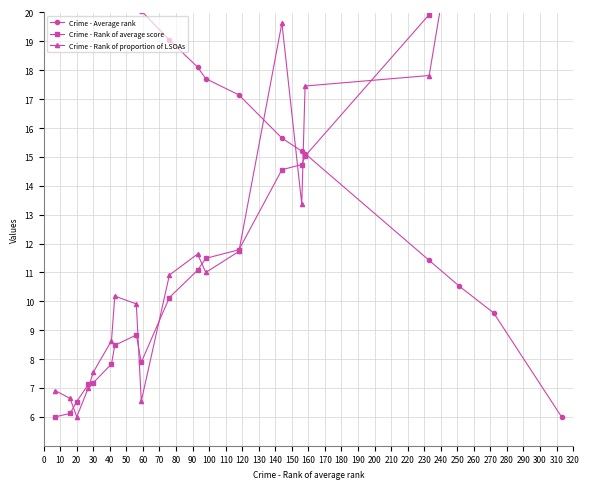

What are all the series names shown in the legend?

Crime - Average rank, Crime - Rank of average score, Crime - Rank of proportion of LSOAs